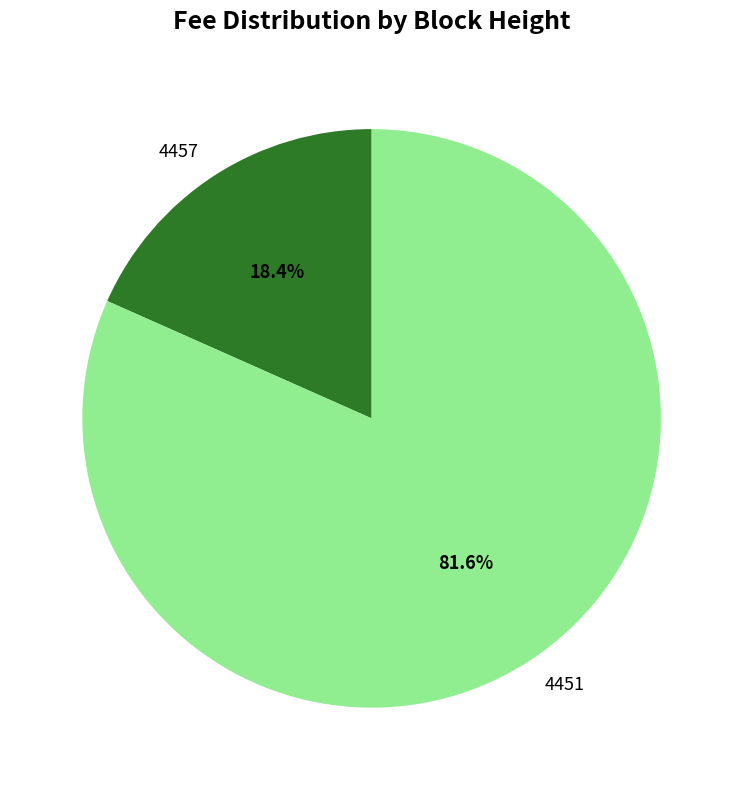

To the nearest percent, what is the combined percentage of 4457 and 4451?

100%